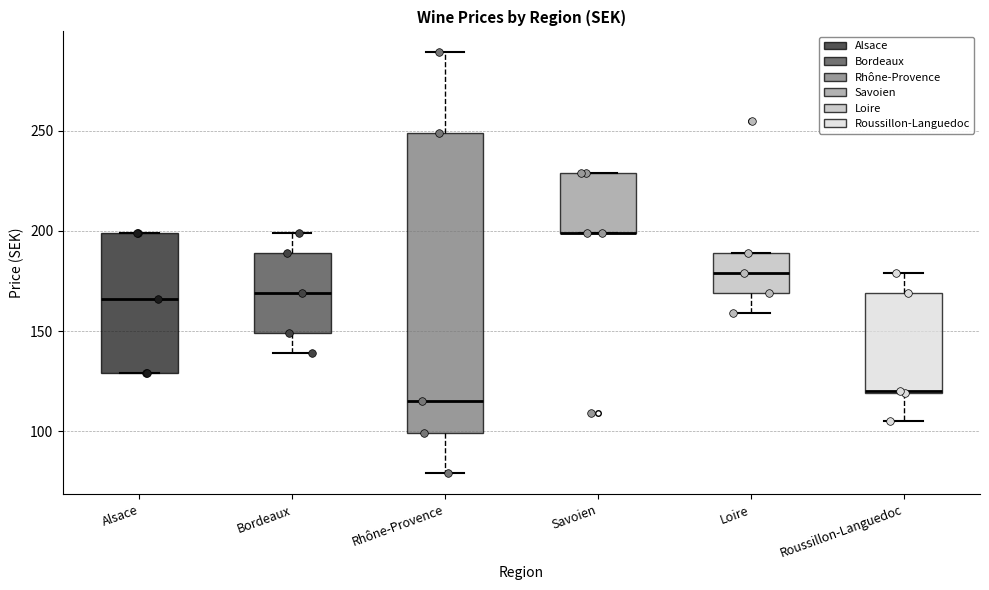

Reading left to right, transcribe this box plot: for each box, give where its median line is, the range the box spans, and where its two whiskers end, as read against the y-axis. The values are not printed on the chart, so give them approximately, as read against the axis.

Alsace: median 165, box 130 to 200, whiskers 130 to 200
Bordeaux: median 170, box 150 to 190, whiskers 140 to 200
Rhône-Provence: median 115, box 100 to 250, whiskers 80 to 290
Savoien: median 200 (drawn on the box's lower edge), box 200 to 230, whiskers 200 to 230
Loire: median 180, box 170 to 190, whiskers 160 to 190
Roussillon-Languedoc: median 120, box 120 to 170, whiskers 105 to 180